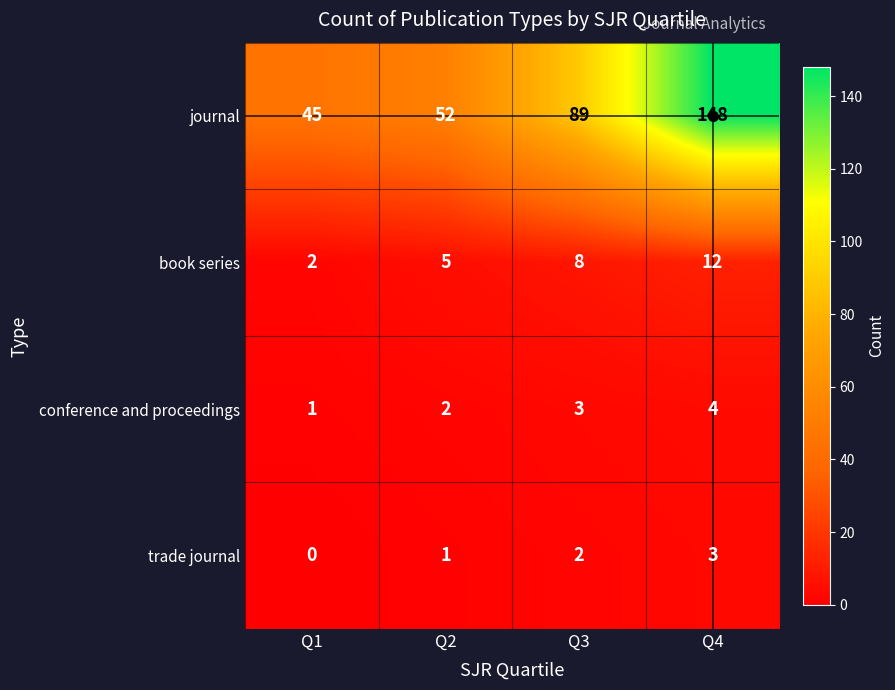

At which label is book series closest to 7?

Q3